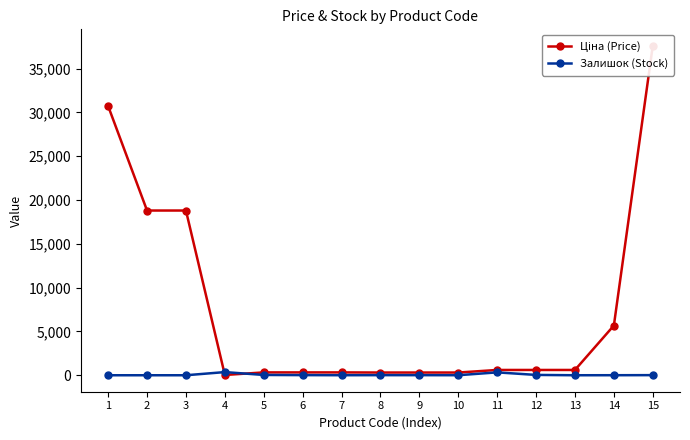

The value of Ціна (Price) at 3 is 27948.9. True or false?

False